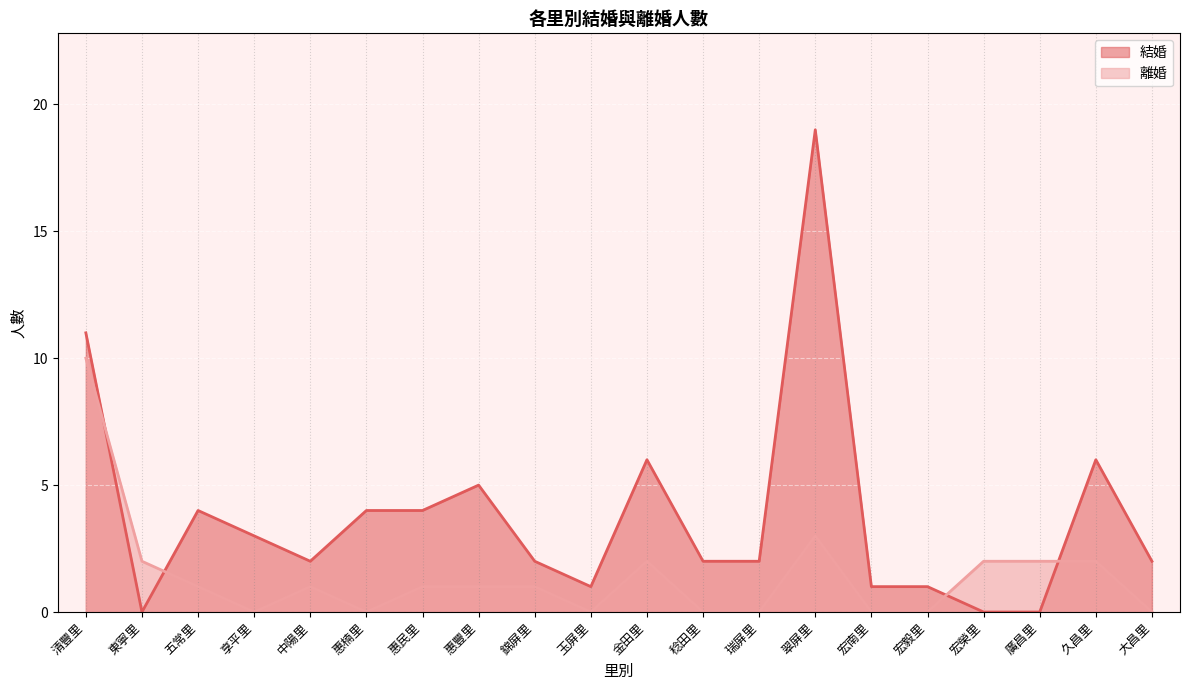

True or false: 結婚 has a value of 18 at 清豐里.

False